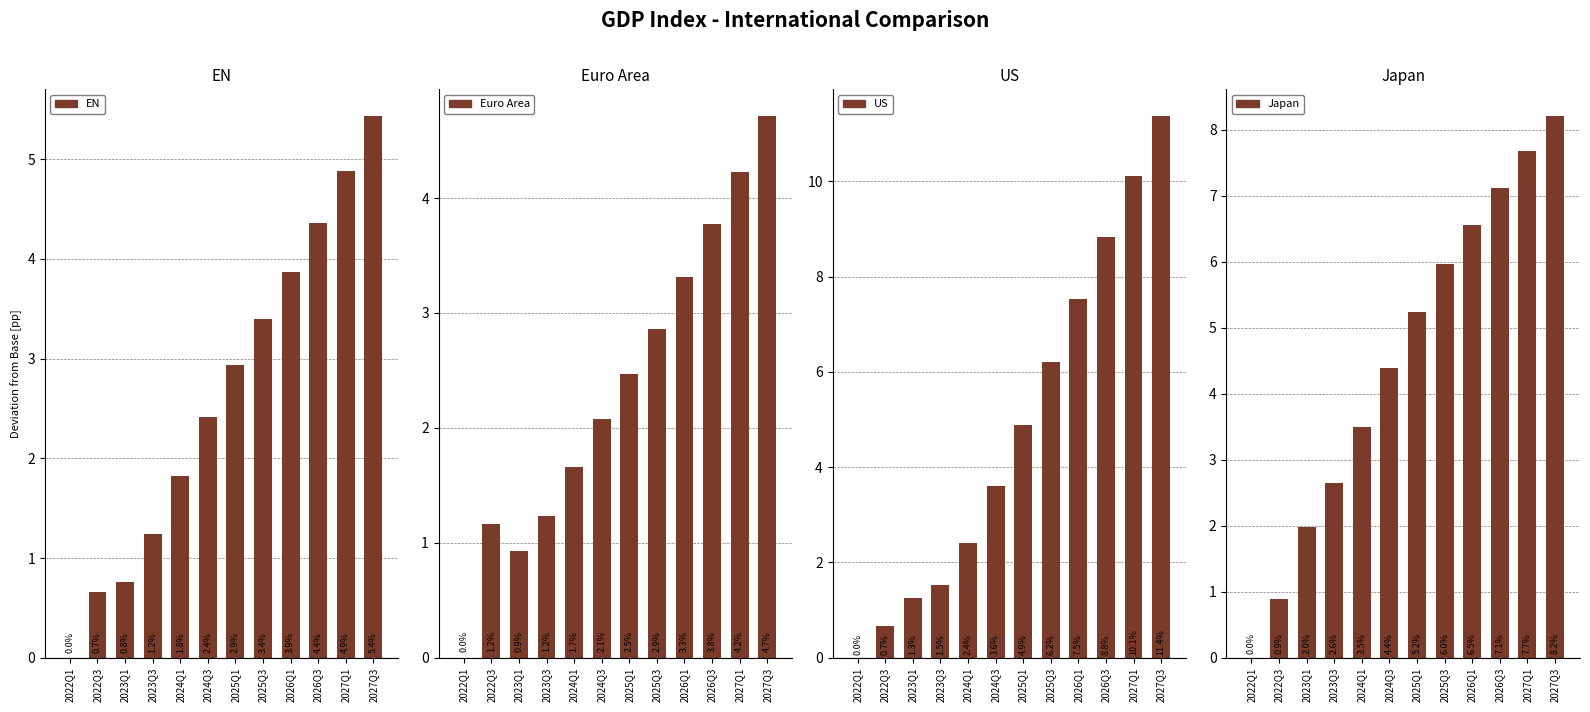

Is the value of EN at 2024Q3 greater than the value of Euro Area at 2022Q1?

Yes